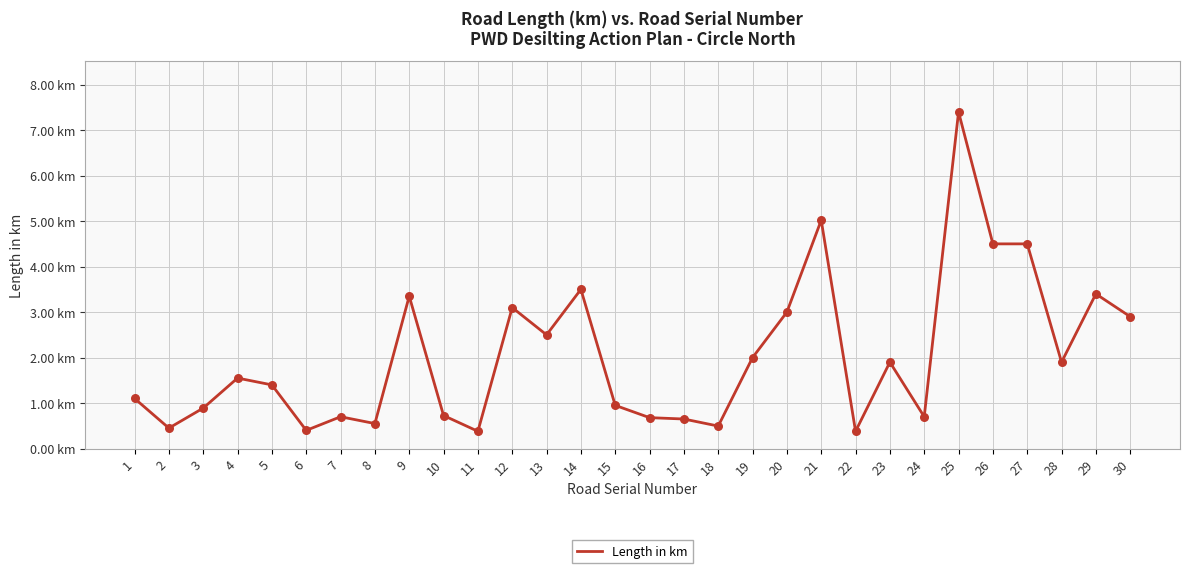

Is this an area chart (filled region under the line)?

No